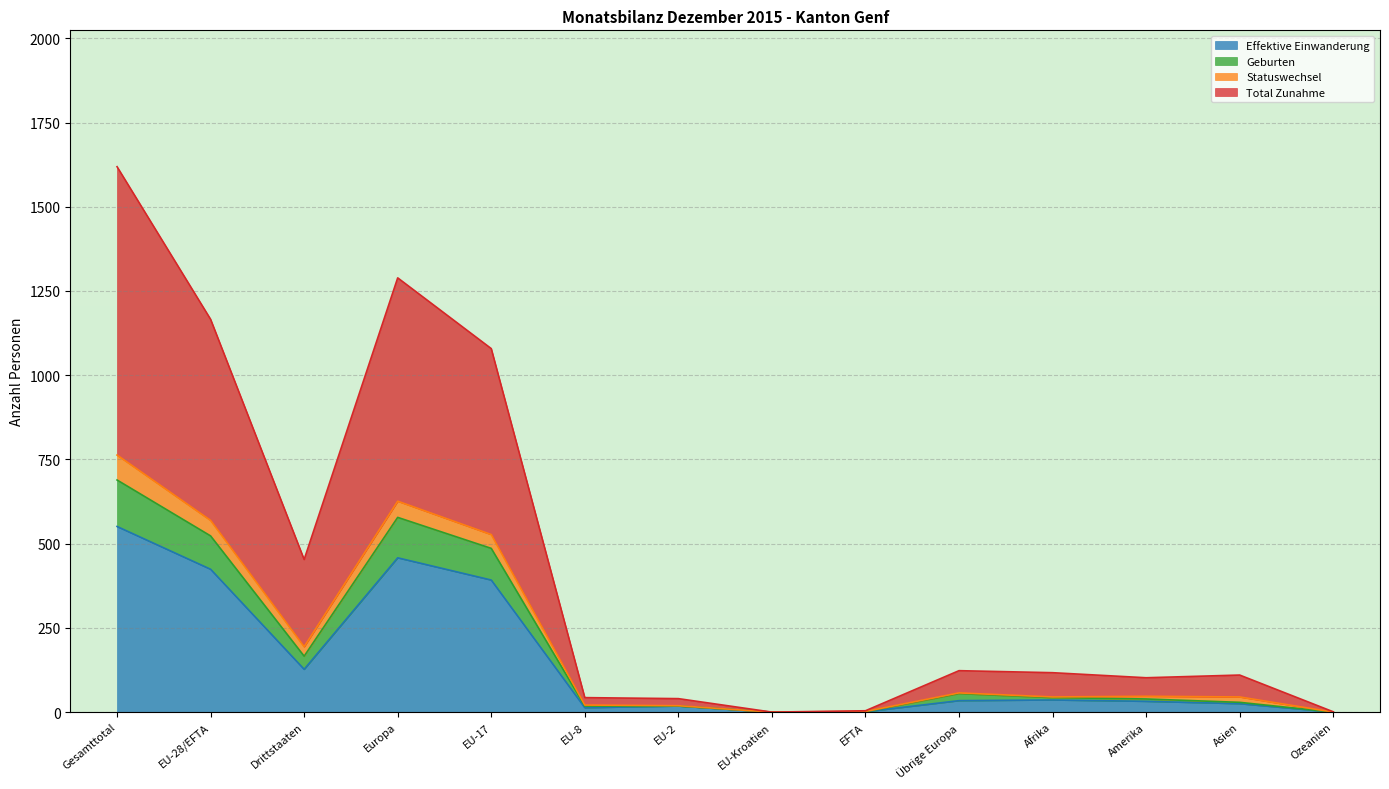

True or false: Total Zunahme and Bestand Ende Monat cross at least once.

False